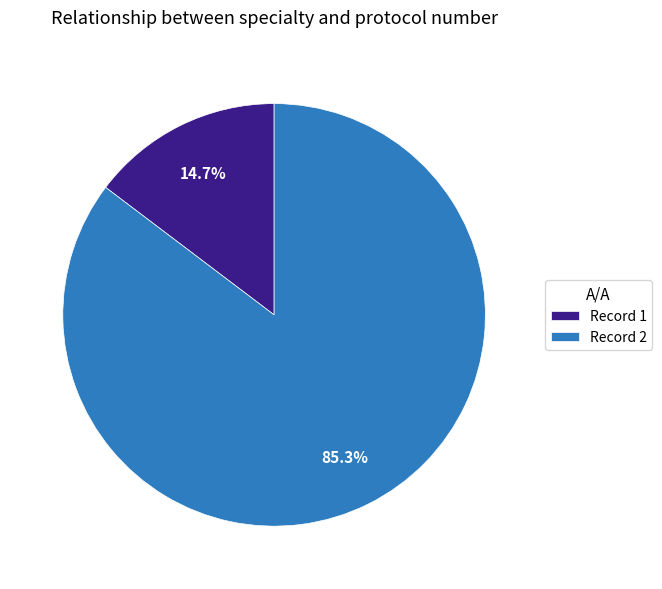

Between Record 2 and Record 1, which is larger?

Record 2